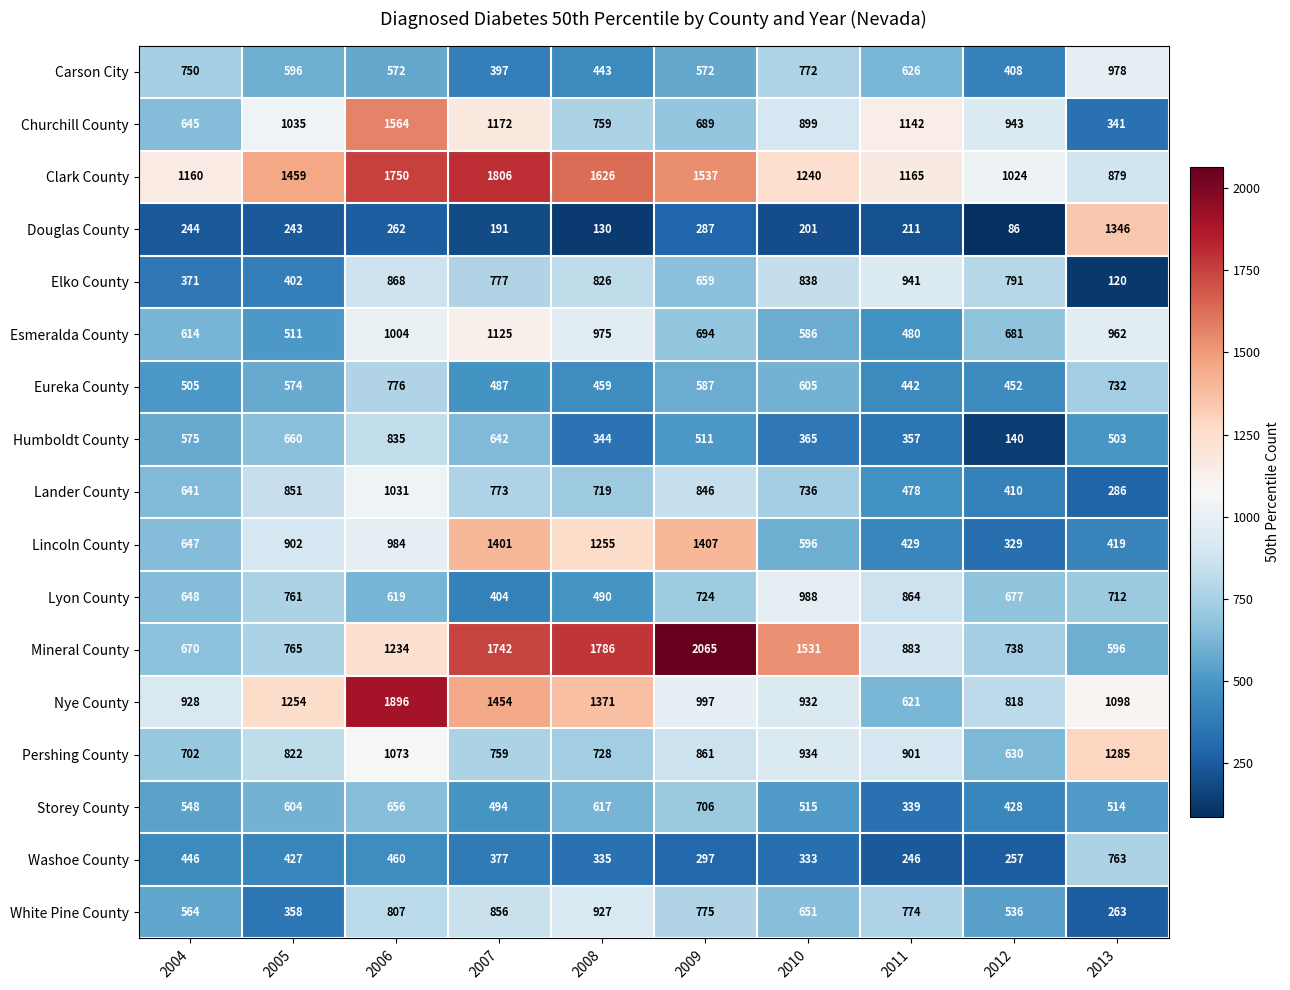

At how many categories does at least one series exceed 234?

10